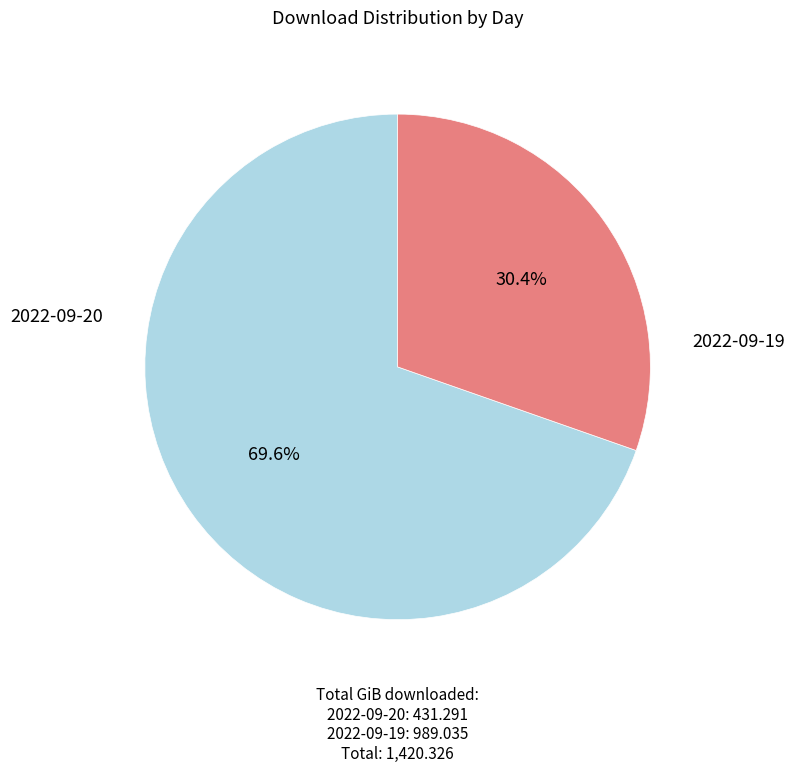

Is there a majority slice in this chart?

Yes